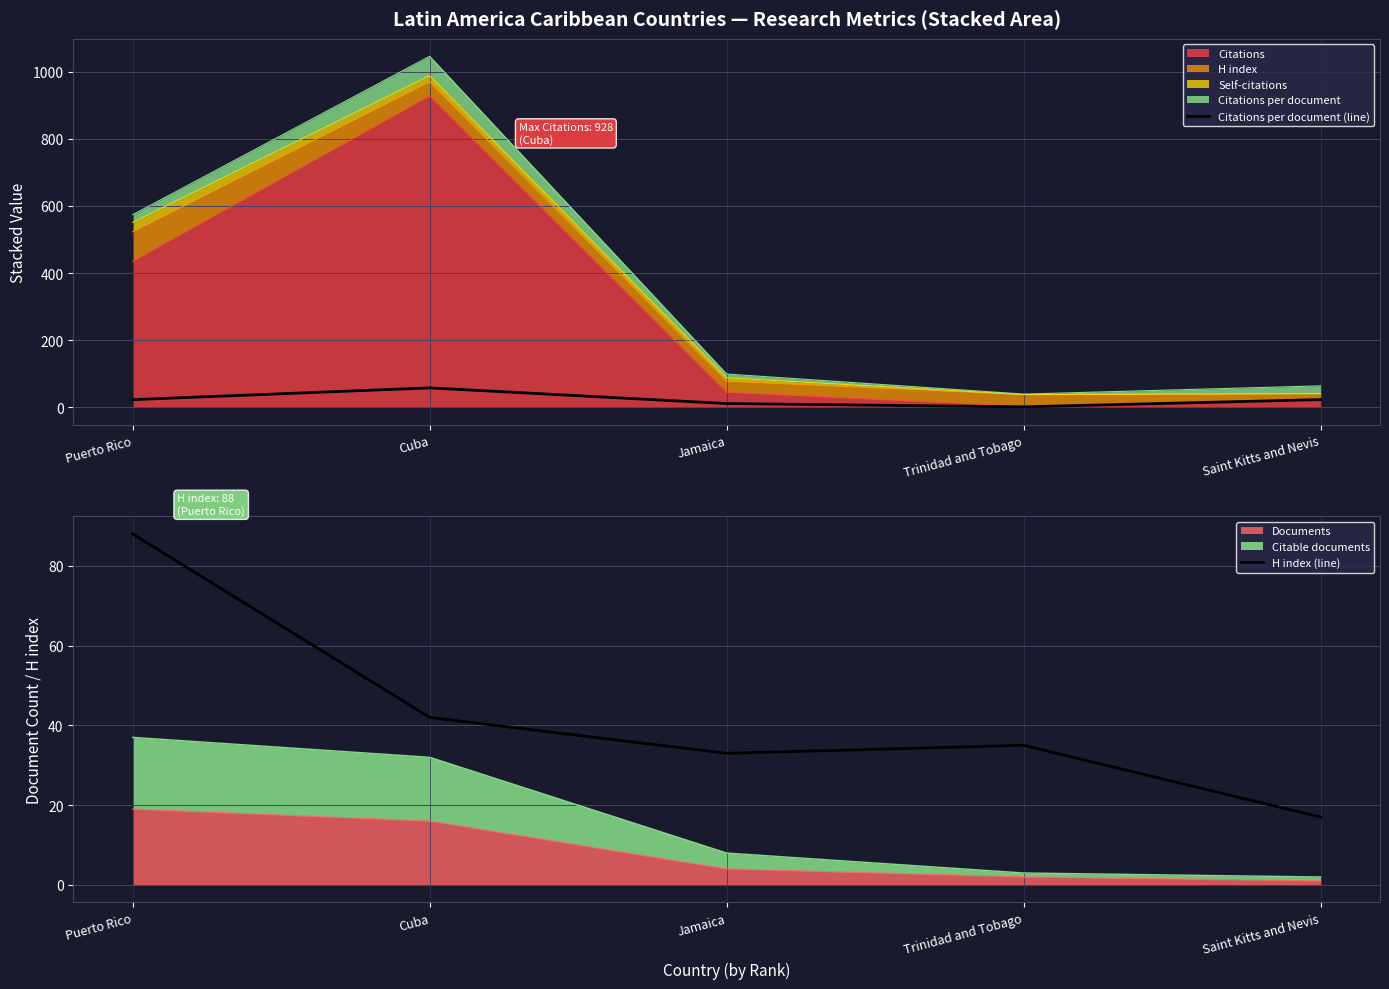

What is the average value of the Citations per document (line) series?

23.3